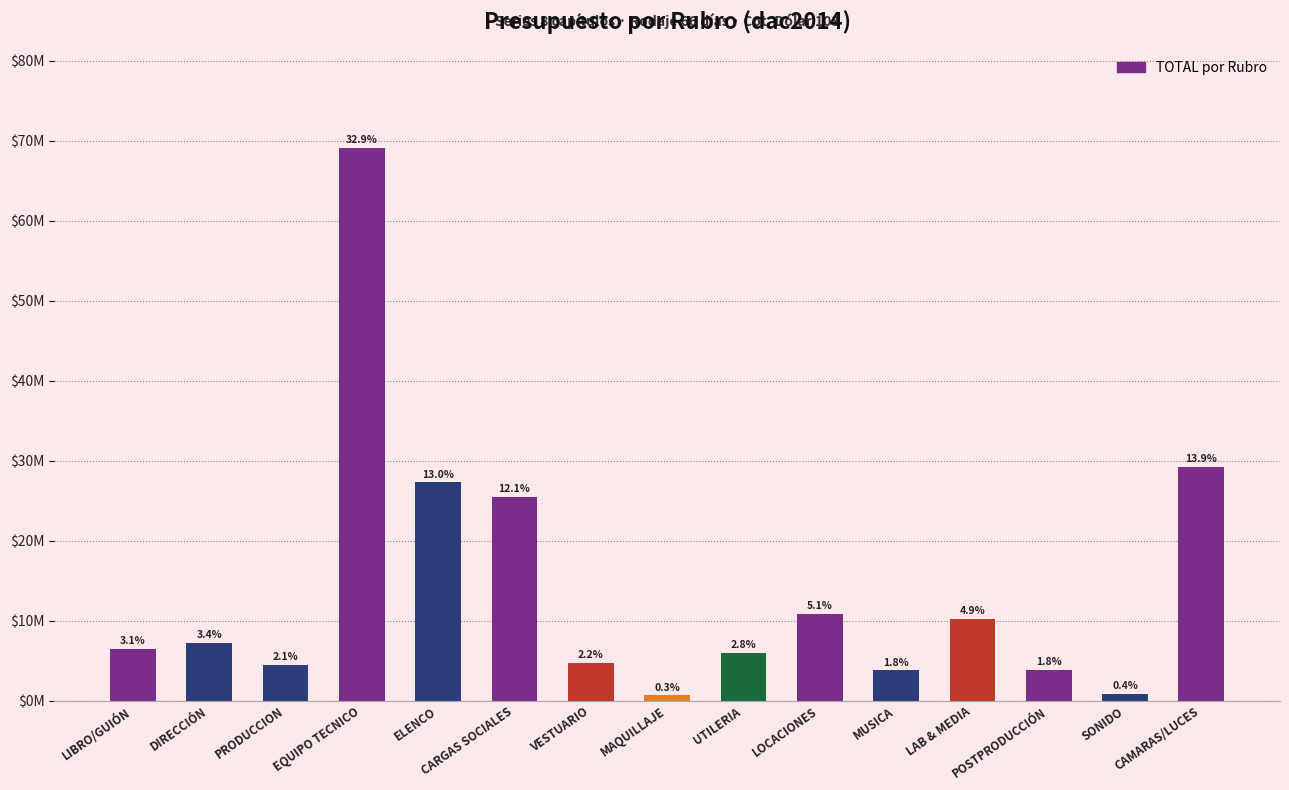

Reading left to right, what are all the values shown in this chart?

6475000.0	7200000.0	4500000.0	69088571.5	27282258.0	25490562.2	4710000.0	660000.0	5960000.0	10820347.5	3800000.0	10239744.0	3843200.0	824000.0	29227750.0